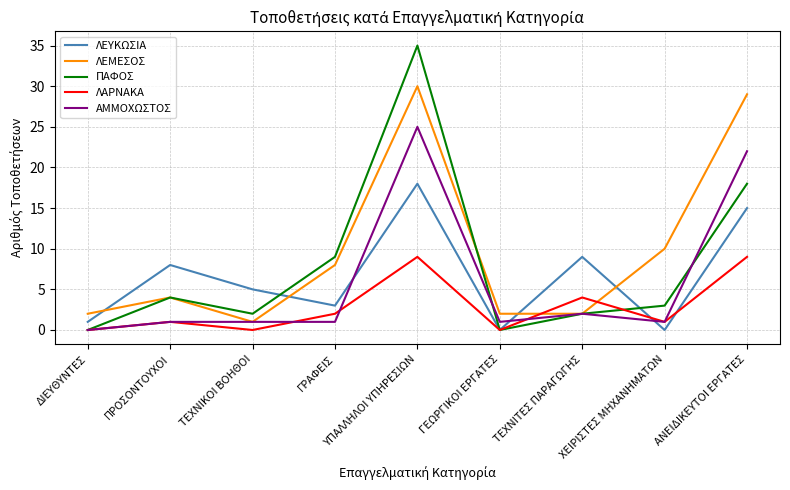

In ΛΕΥΚΩΣΙΑ, how many points are higher than both neighbors (excluding endpoints)?

3